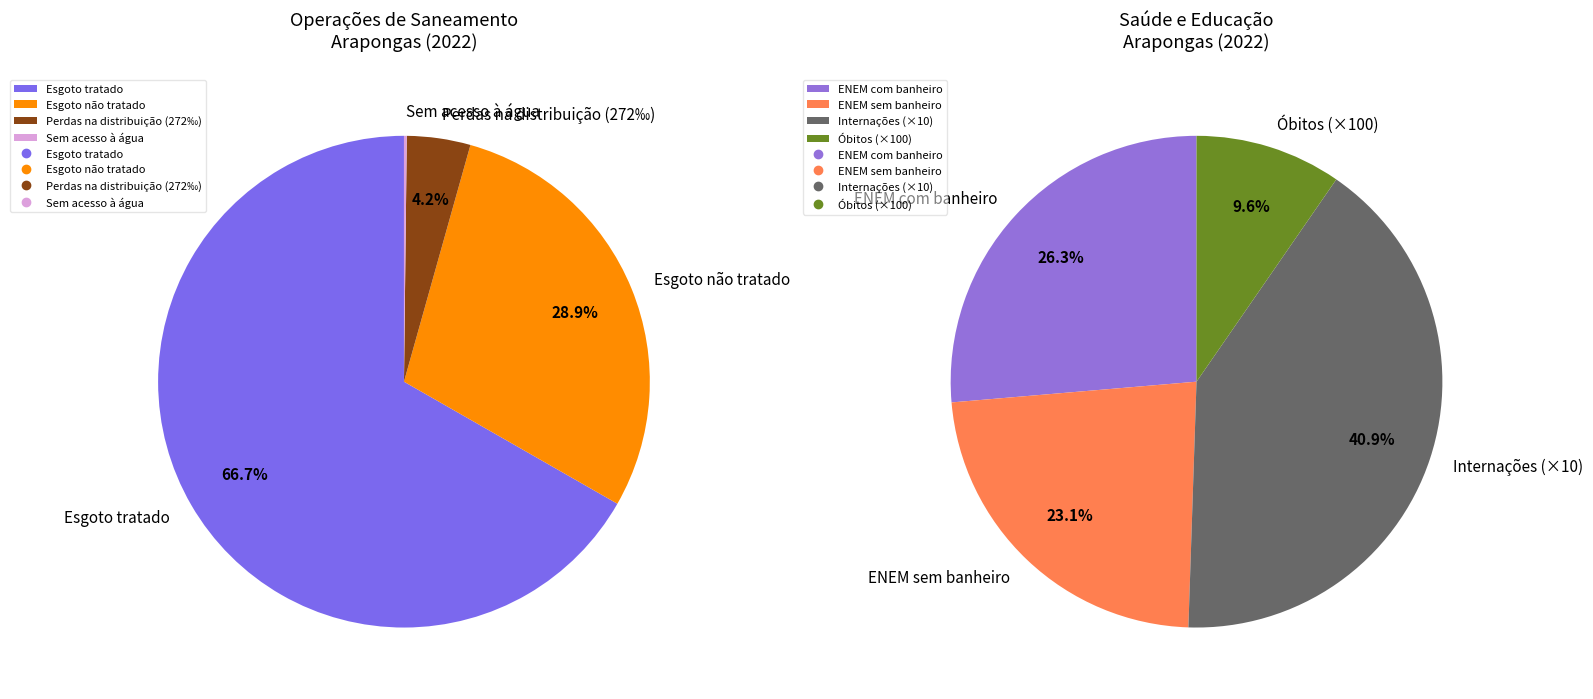

The Investimentos totais slice represents 99% of the pie. True or false?

False